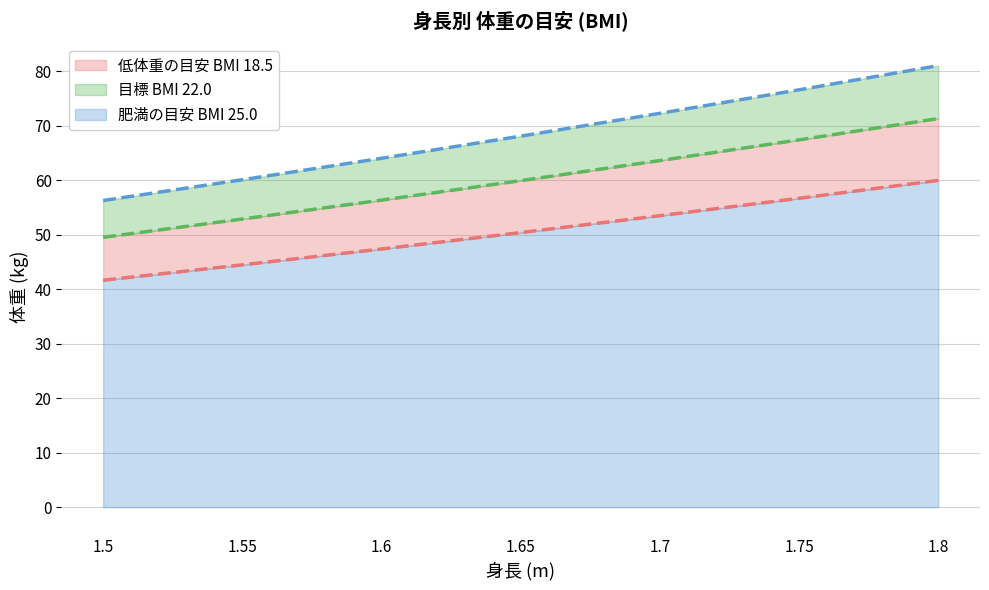

What is the value of the 肥満の目安 BMI 25.0 point at the 5th from the left?

72.2